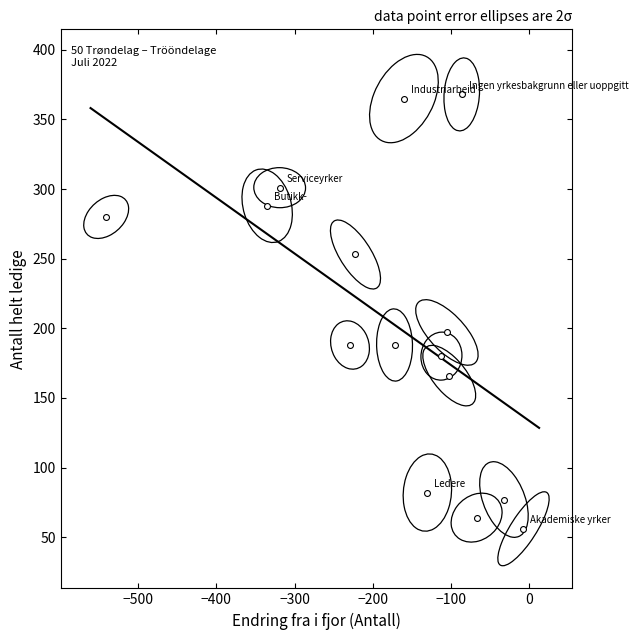

What is the range of X values (max minus min)?

534